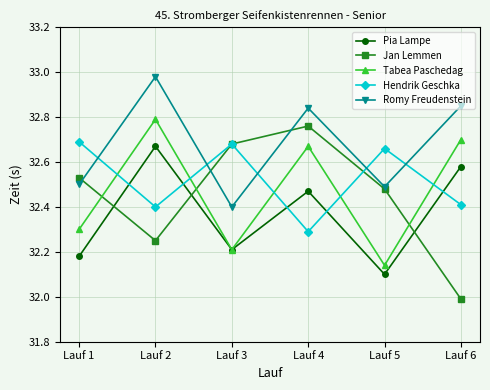

Is it true that Tabea Paschedag equals 49.5 at Lauf 1?

False